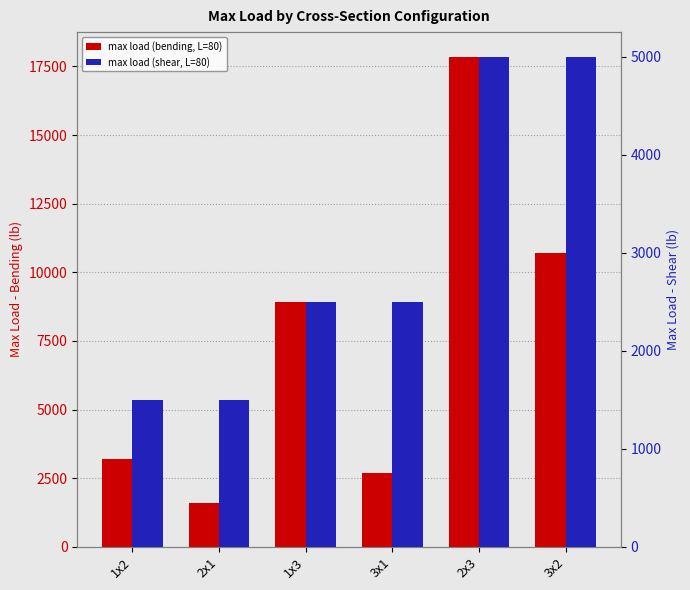

What value does the max load (shear, L=80) series have at 1x3?

2500.0